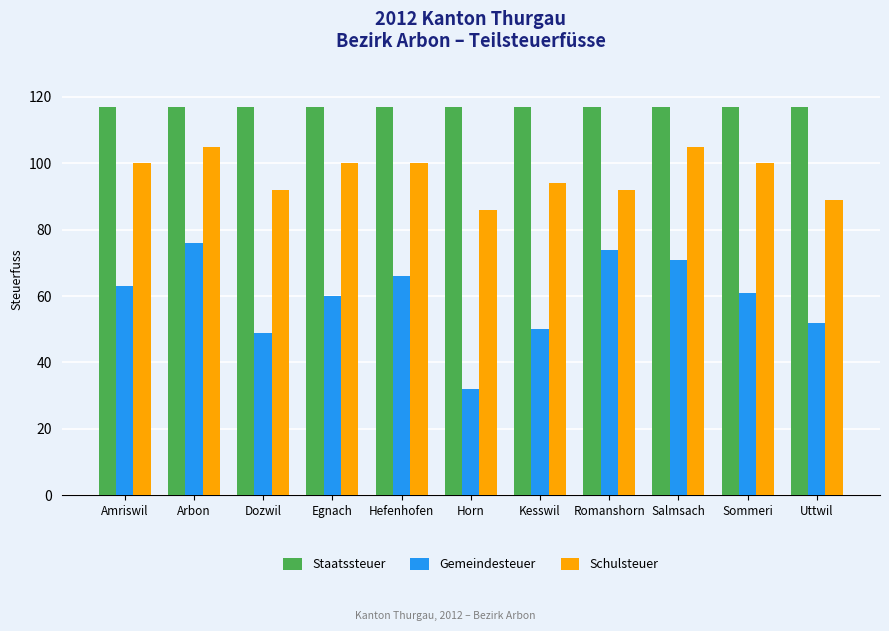

Read the Gemeindesteuer value at Dozwil, to the nearest 5.

50